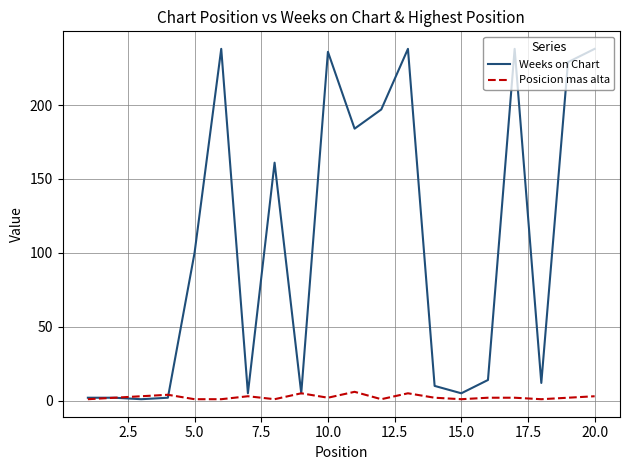

What is the difference between the maximum and minimum values in the Weeks on Chart series?

237